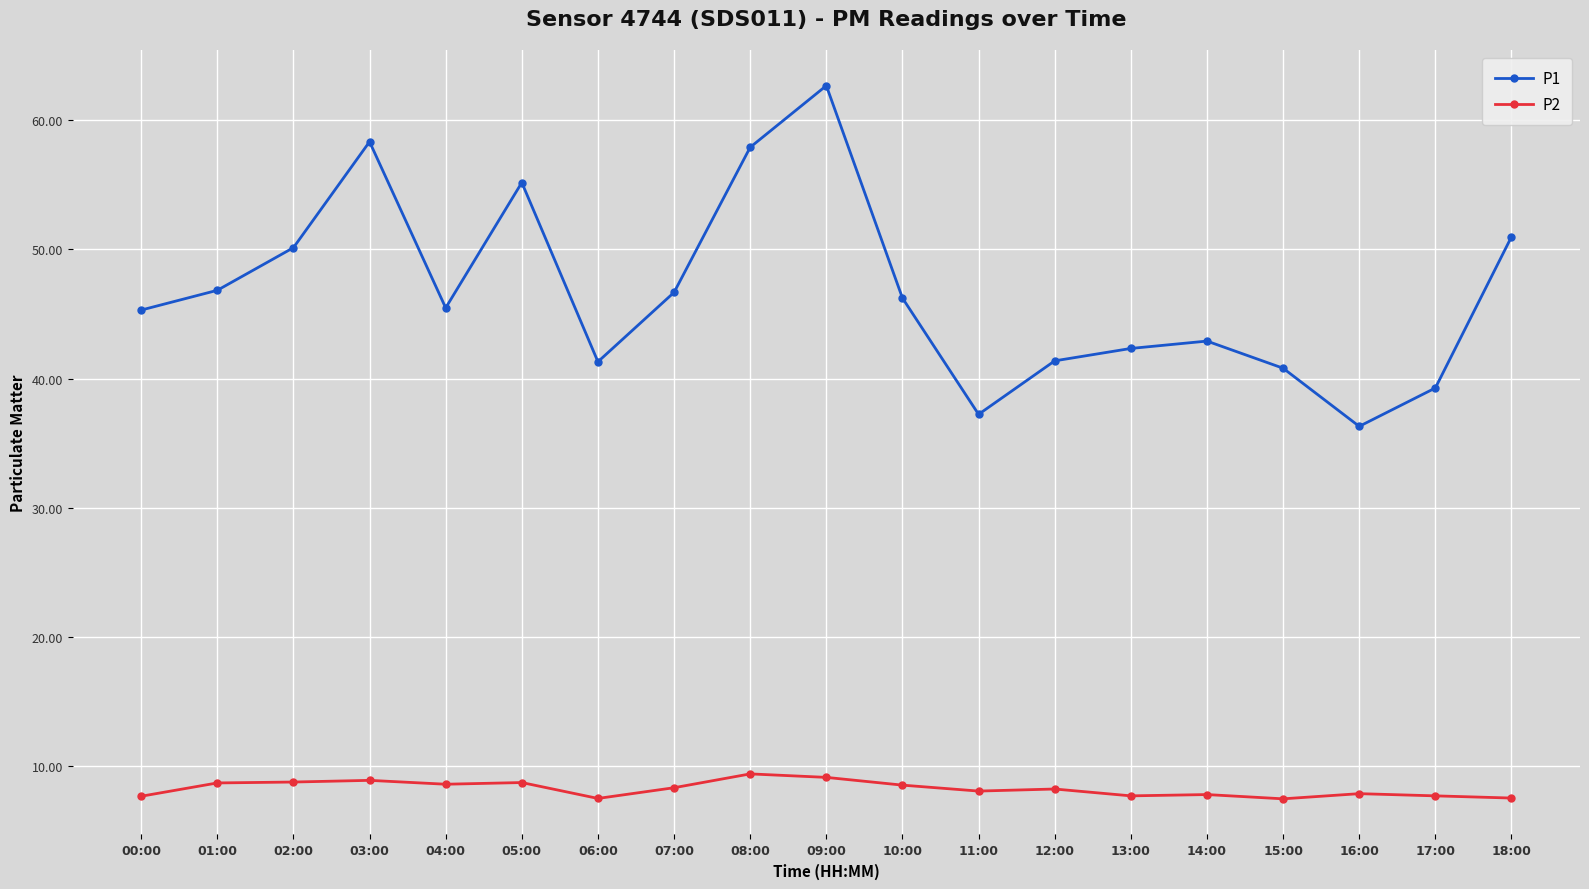

Rank the series at 17:00 from lowest to highest value.

P2, P1